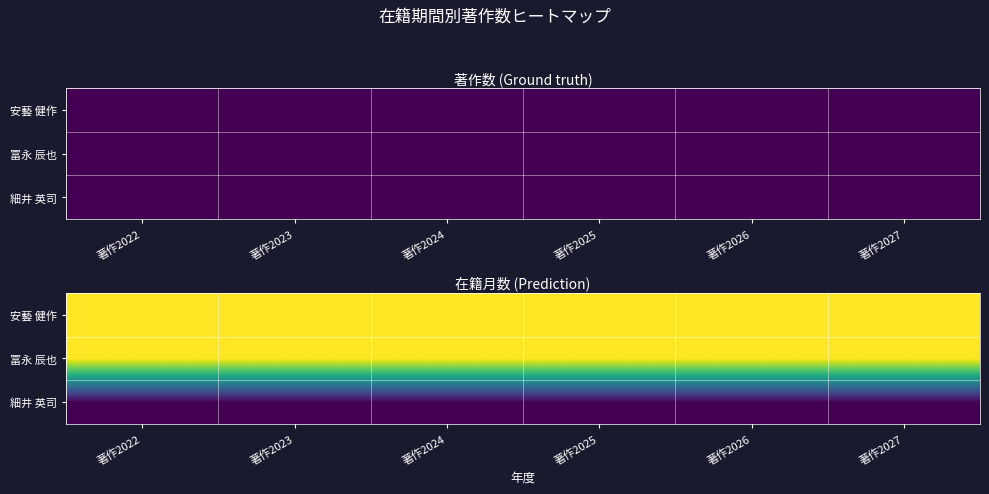

Rank the series by their maximum value, from lowest to highest.

細井 英司, 安藝 健作, 冨永 辰也